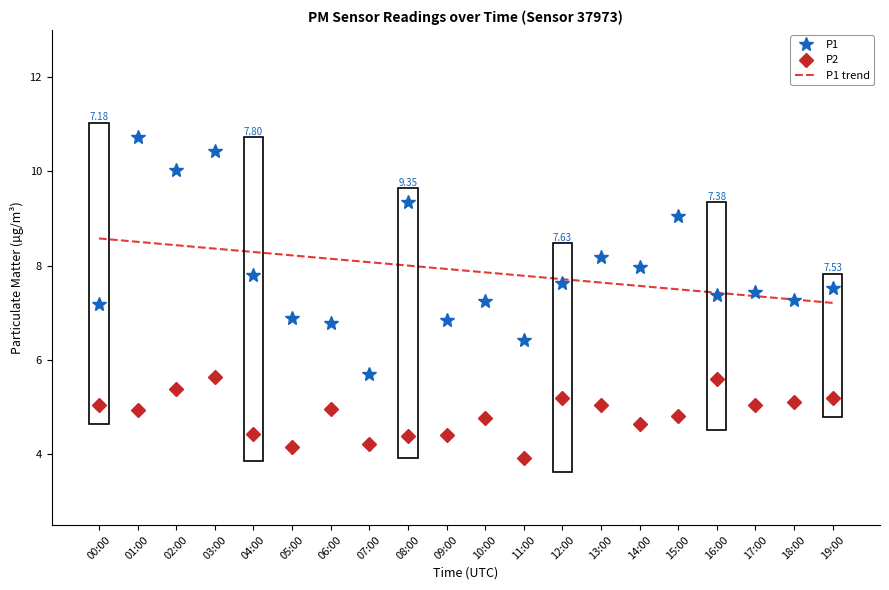

True or false: P1 trend and P2 cross at least once.

False